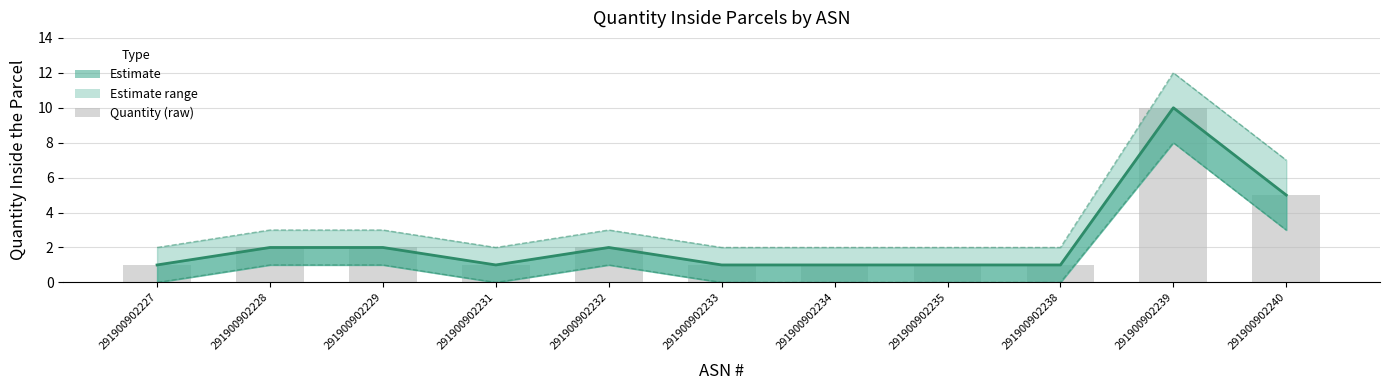

True or false: Quantity Inside the Parcel has a value of 1 at 291900902227.

True